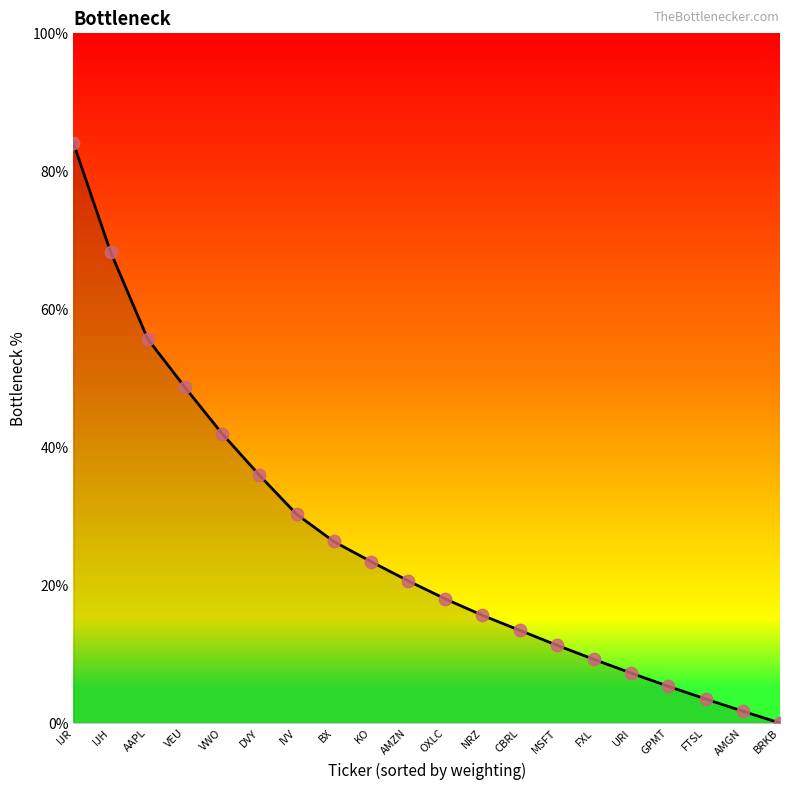

What is the ratio of the value at URI to the value at CBRL?

0.5